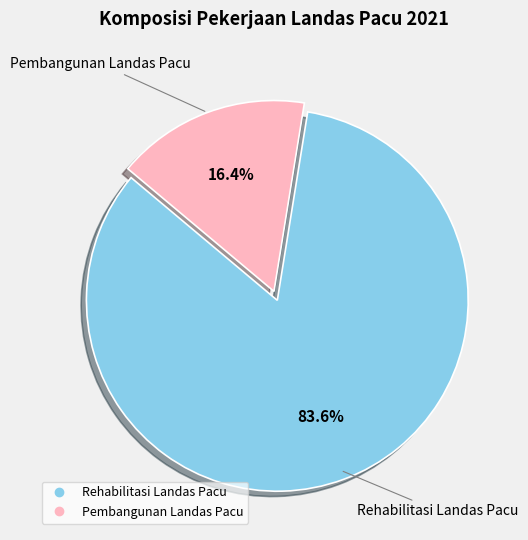

Combined, what portion of the pie is Pembangunan Landas Pacu and Rehabilitasi Landas Pacu?

100.0%